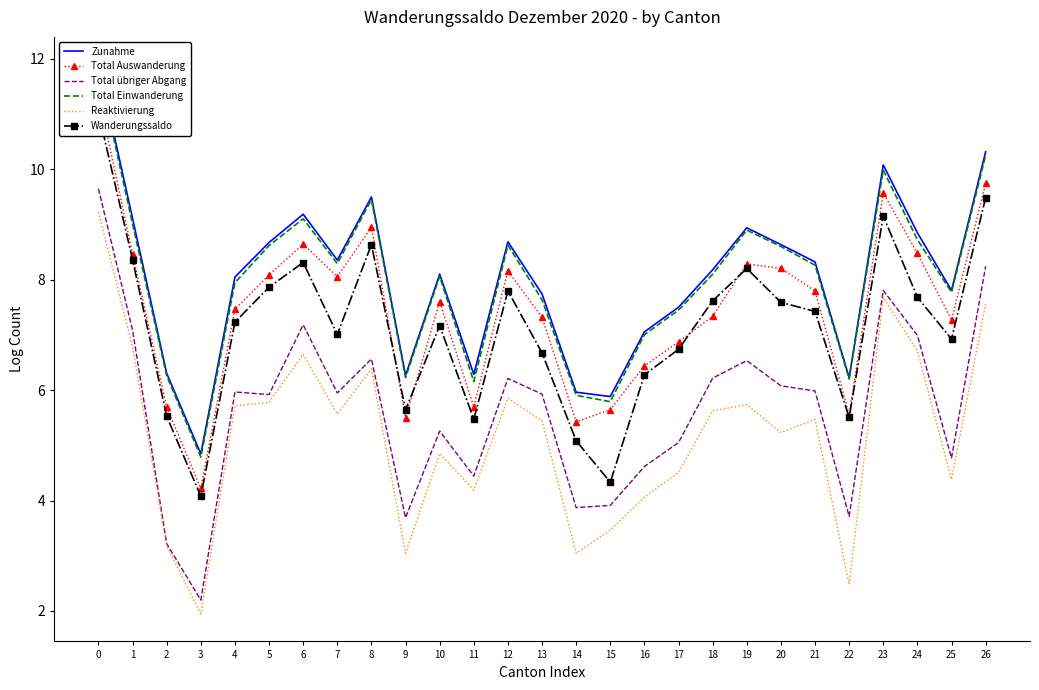

How many lines are shown in the chart?

6